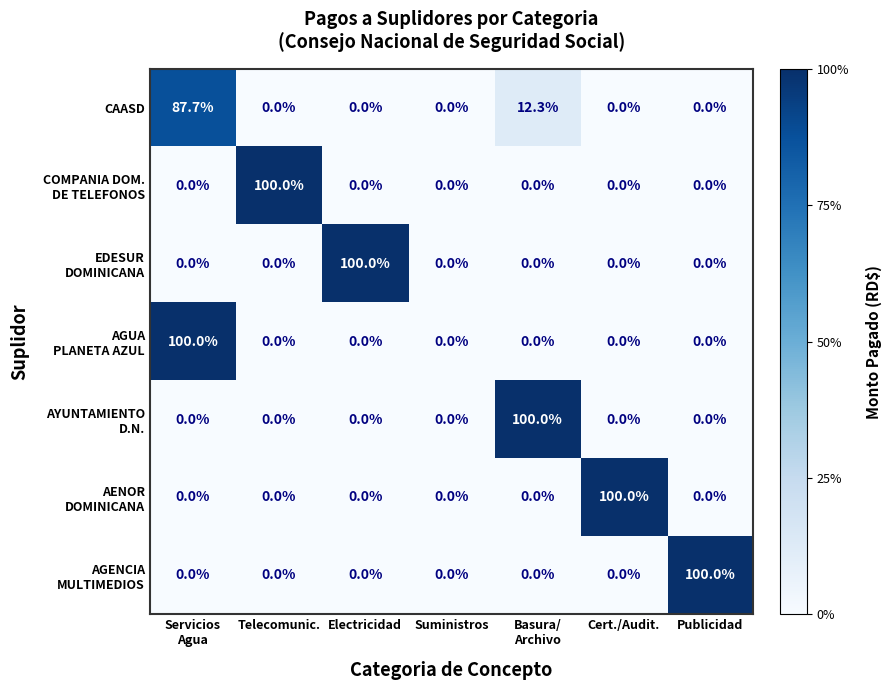

What is the total value across all series at Telecomunic.?

100.0